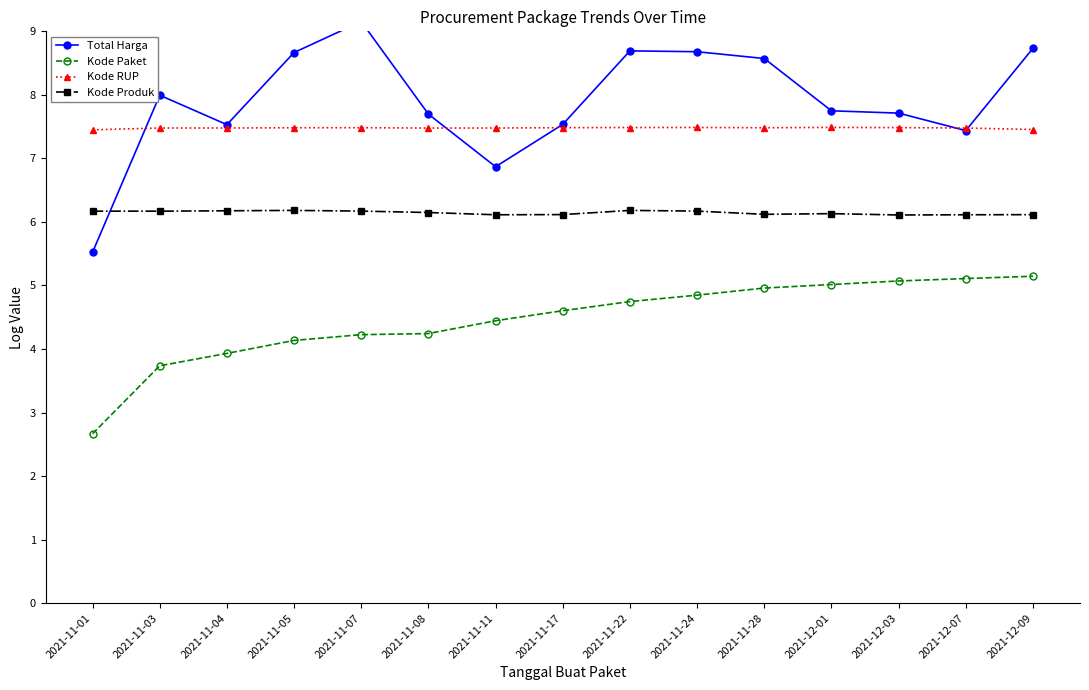

What is the difference between the Kode Paket values at 2021-12-09 and 2021-11-24?

0.3